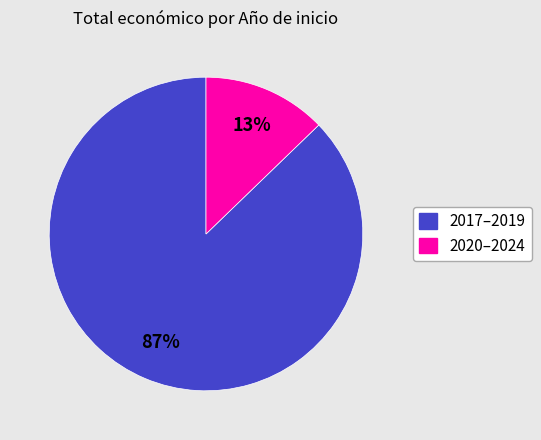

Does any single category account for the majority?

Yes